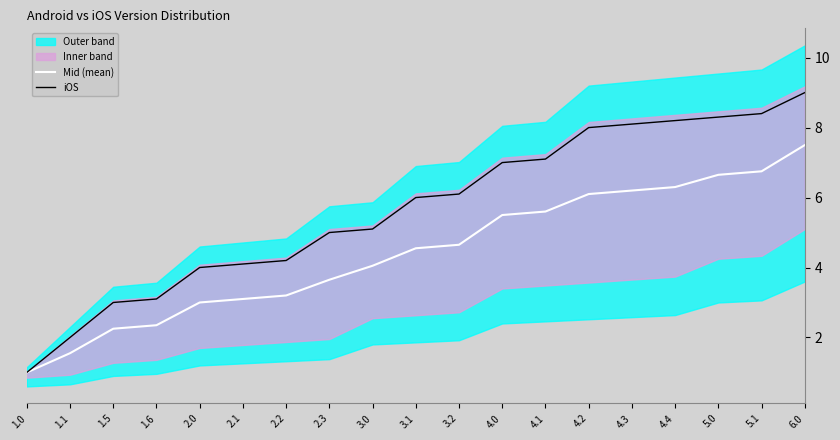

Reading left to right, what are all the values shown in this chart?

Mid (mean): 1.0	1.6	2.2	2.4	3.0	3.1	3.2	3.6	4.0	4.5	4.7	5.5	5.6	6.1	6.2	6.3	6.7	6.8	7.5
iOS: 1.0	2.0	3.0	3.1	4.0	4.1	4.2	5.0	5.1	6.0	6.1	7.0	7.1	8.0	8.1	8.2	8.3	8.4	9.0